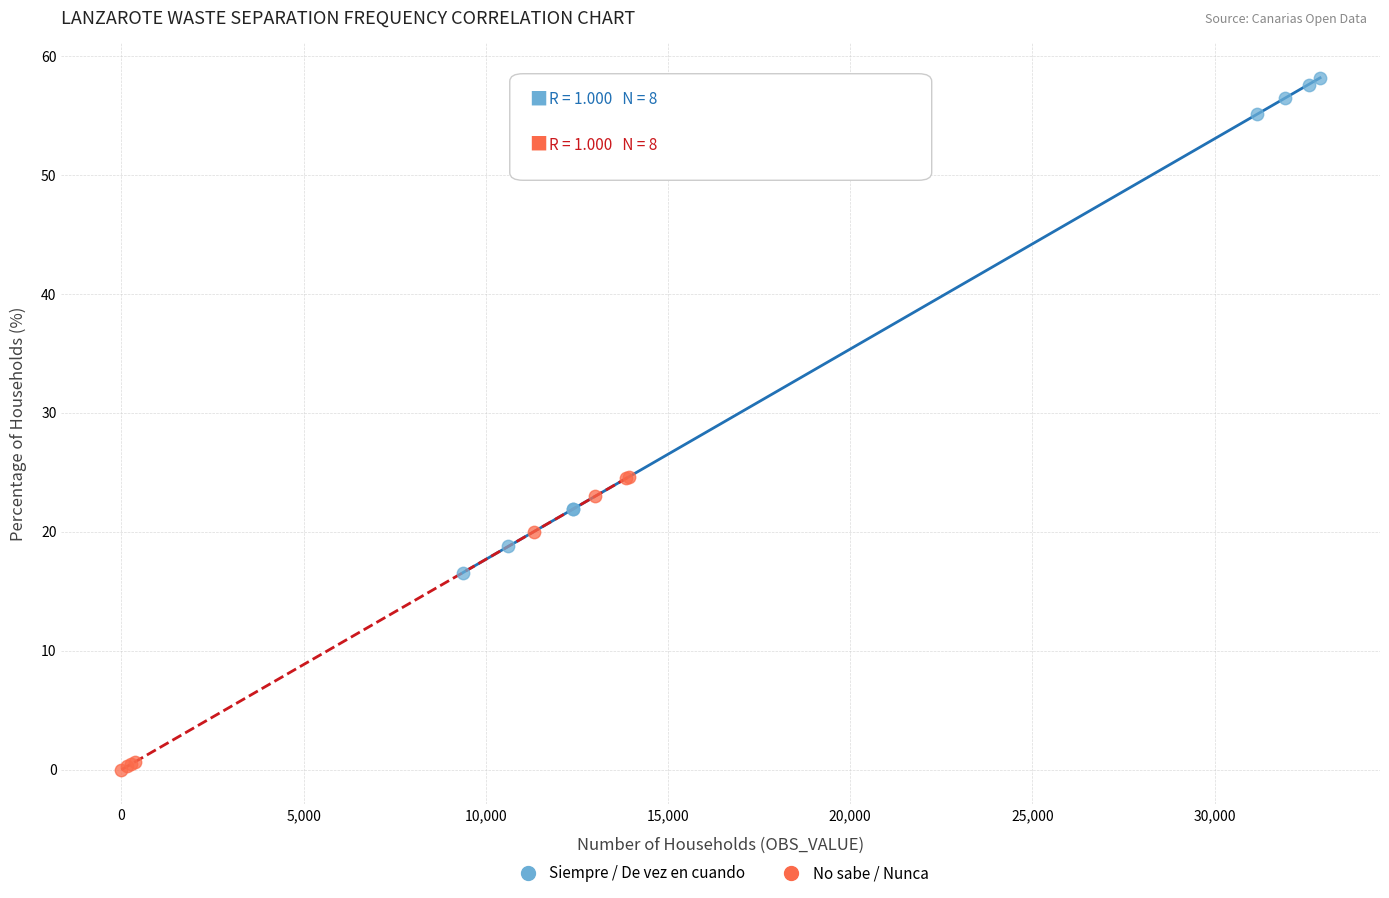

Which series reaches the minimum Y coordinate?

No sabe / Nunca